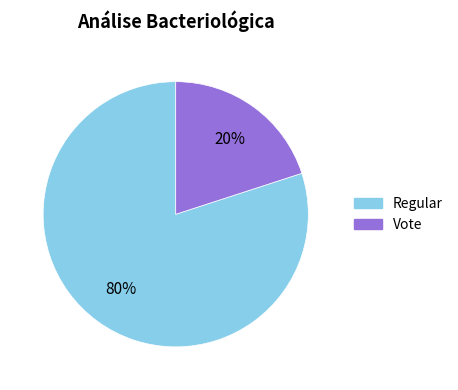

Is the sum of Regular and Vote greater than half?

Yes